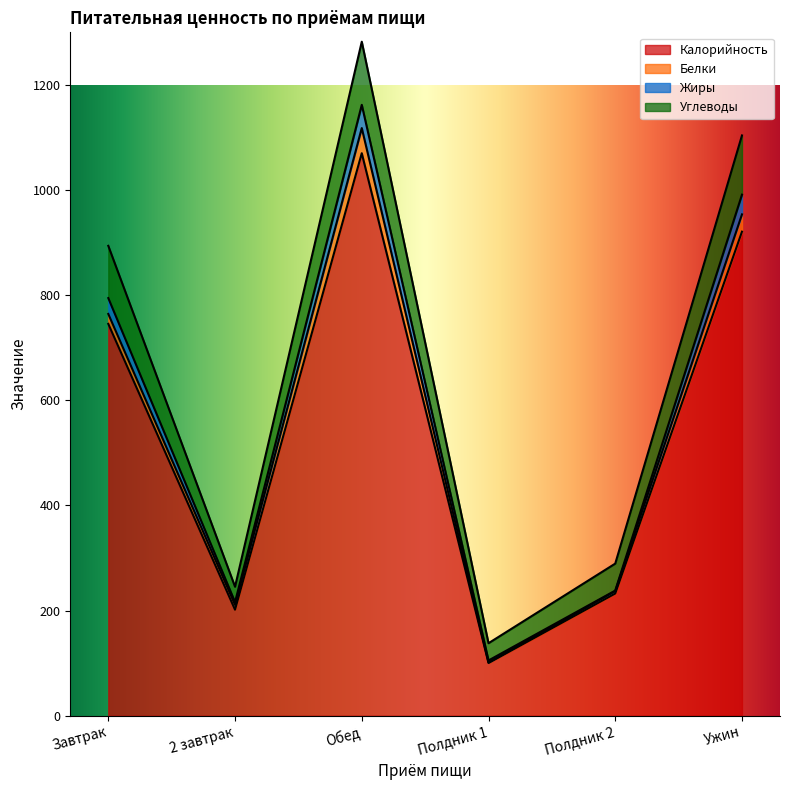

At which category is the sum across all series the highest?

Обед